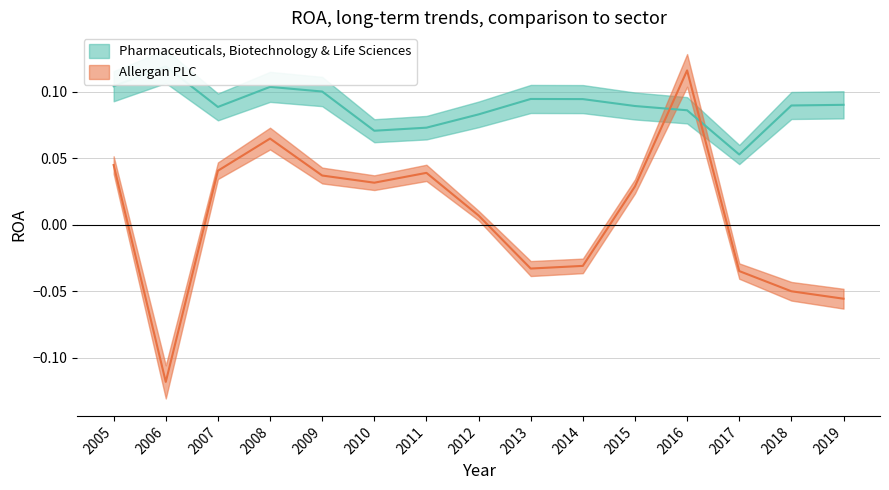

Is this an area chart (filled region under the line)?

No